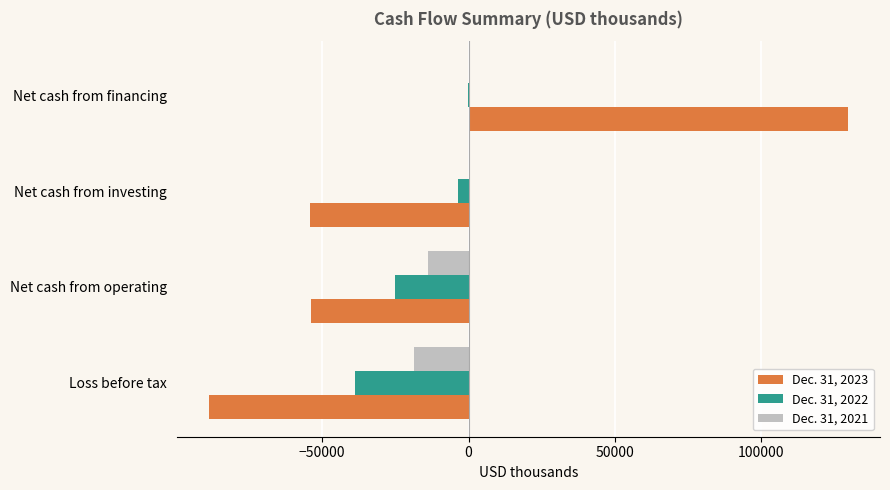

The Dec. 31, 2023 series shows -56402 at Loss before tax. True or false?

False